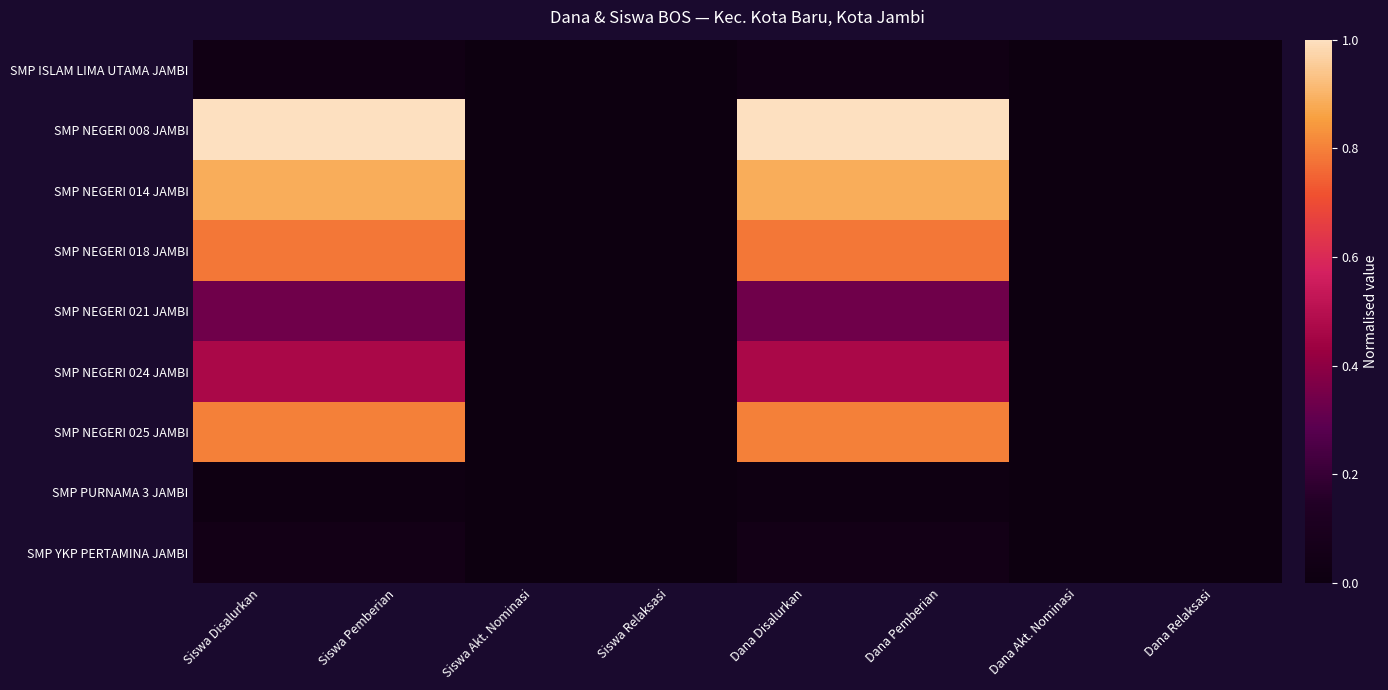

Which category has the lowest value across all series?

Siswa Akt. Nominasi